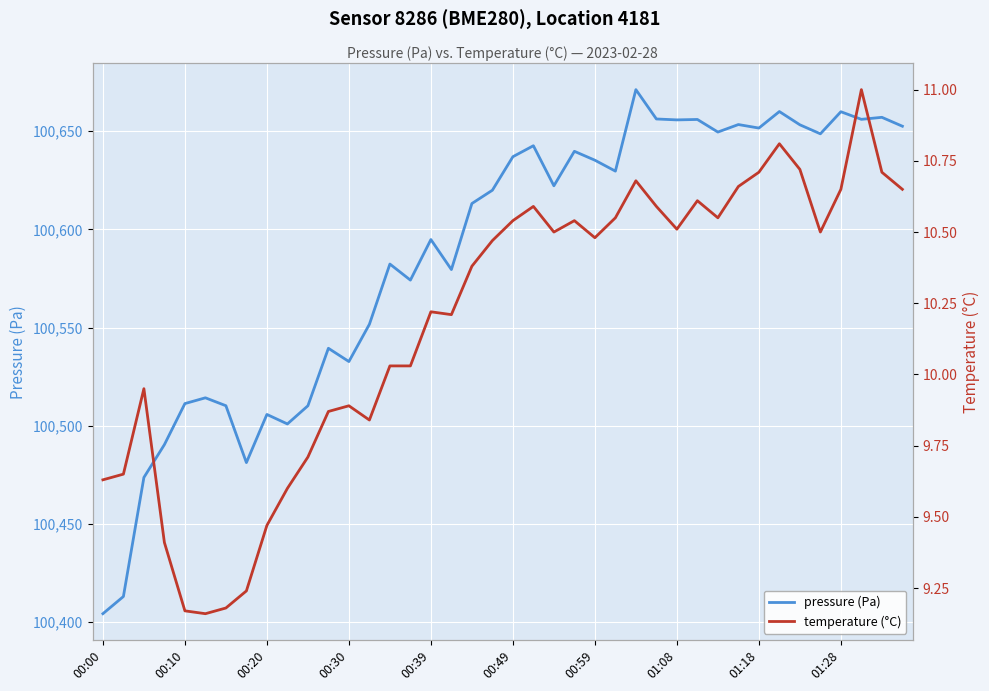

Is it true that pressure (Pa) equals 68255.1 at 01:18?

False